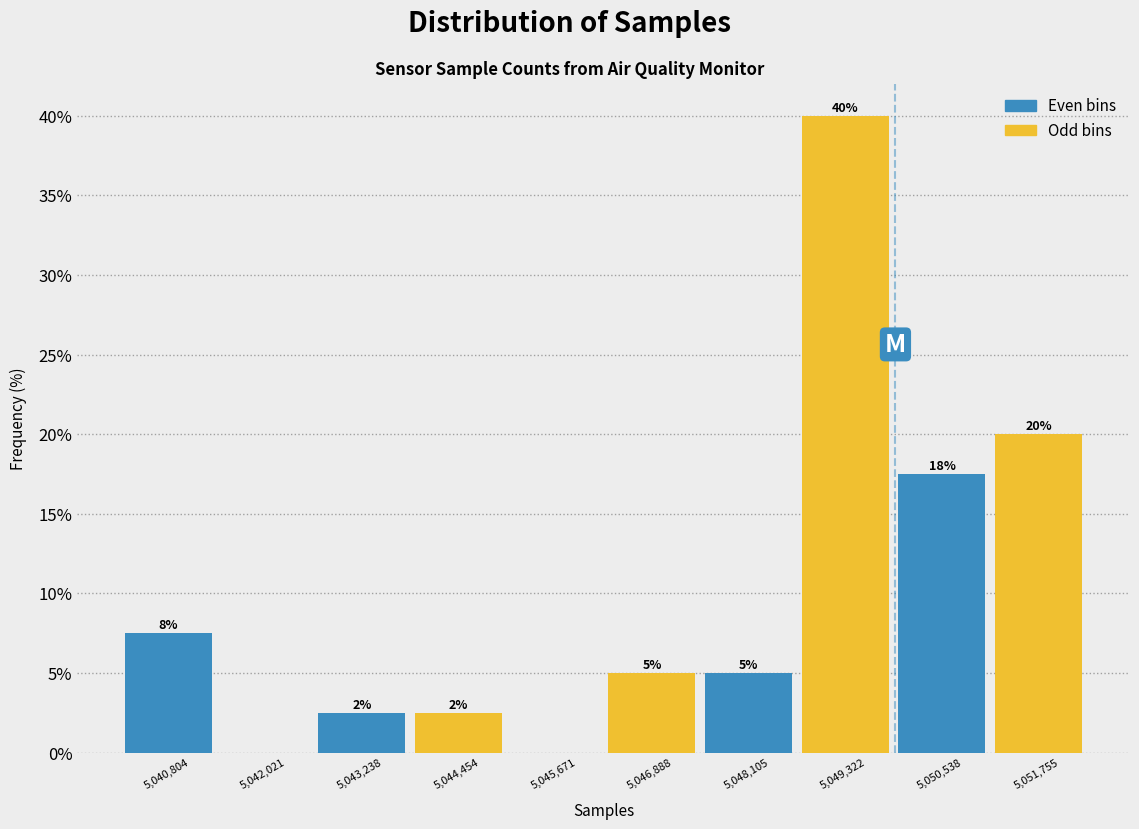

Is it true that the value at 5,045,671 is -25.6?

False